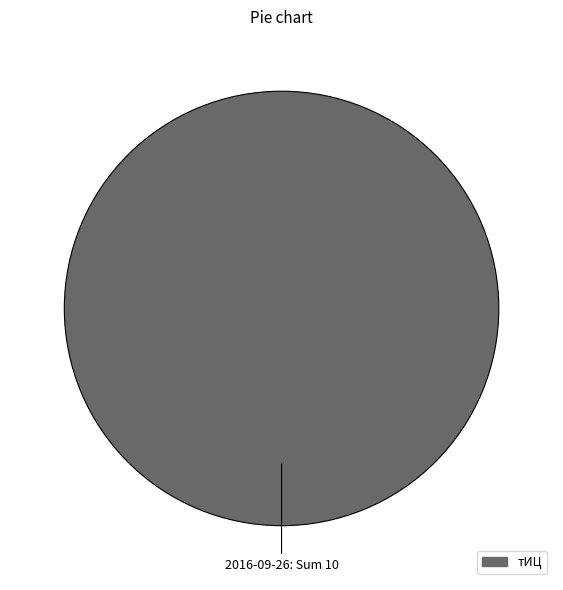

Is there a majority slice in this chart?

Yes